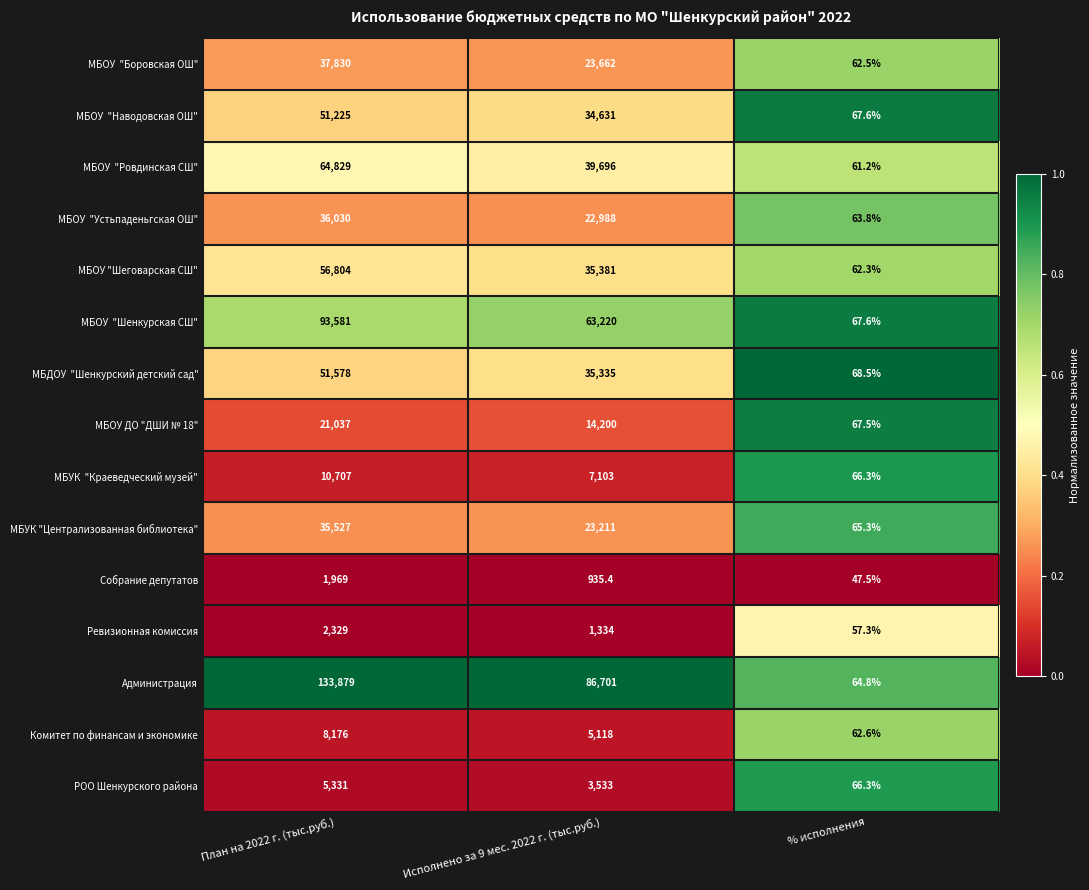

What is the difference between the highest and lowest values at Исполнено за 9 мес. 2022 г. (тыс.руб.)?

85765.6